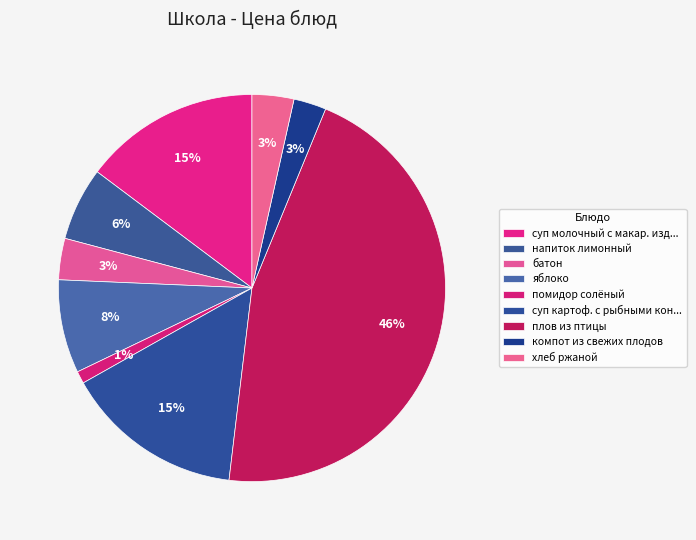

Count the number of slices in the pie.

9